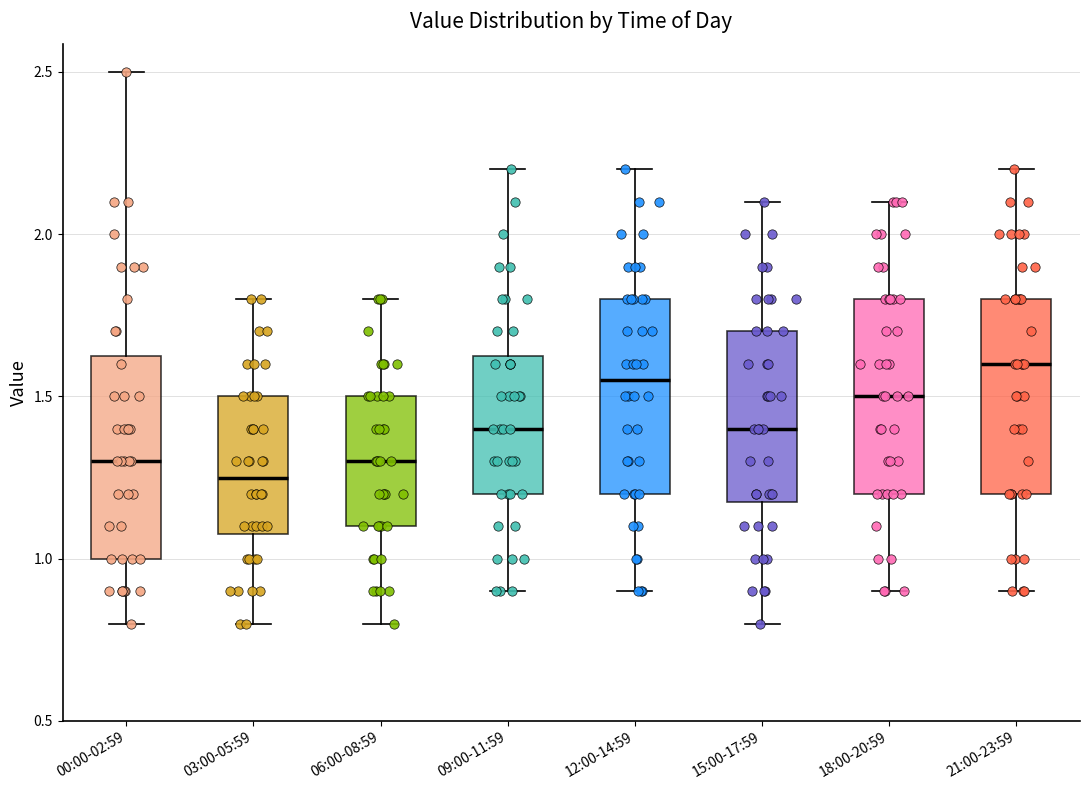

Which box has the highest median line?

21:00-23:59